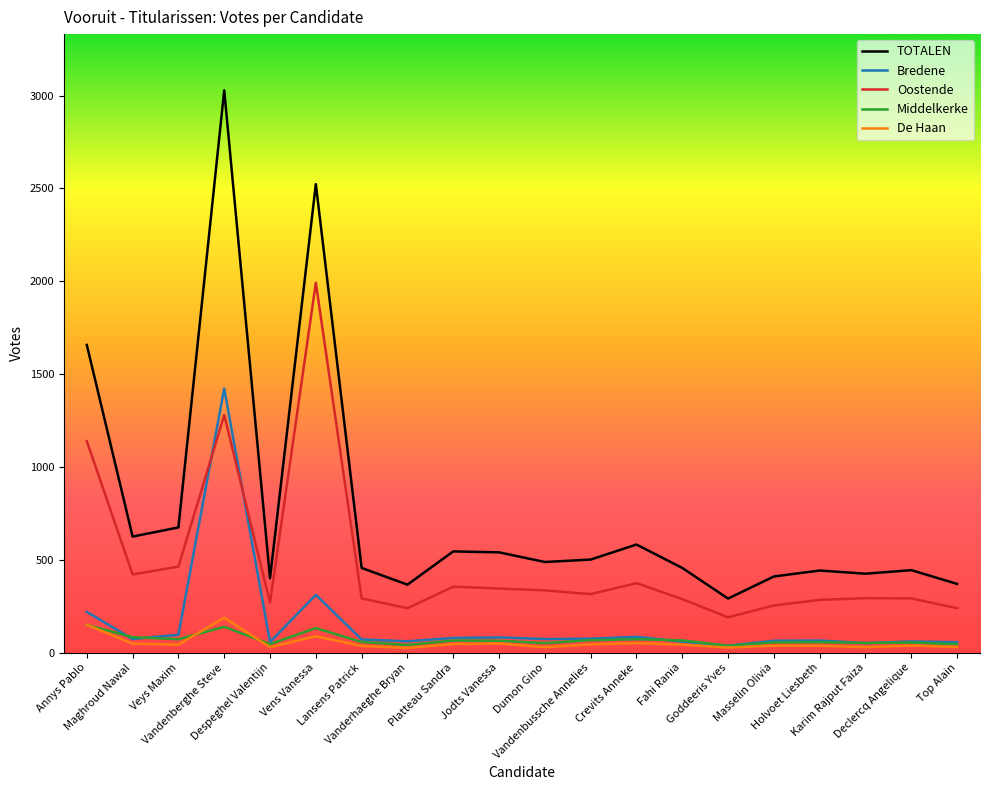

At how many categories does at least one series exceed 2148?

2